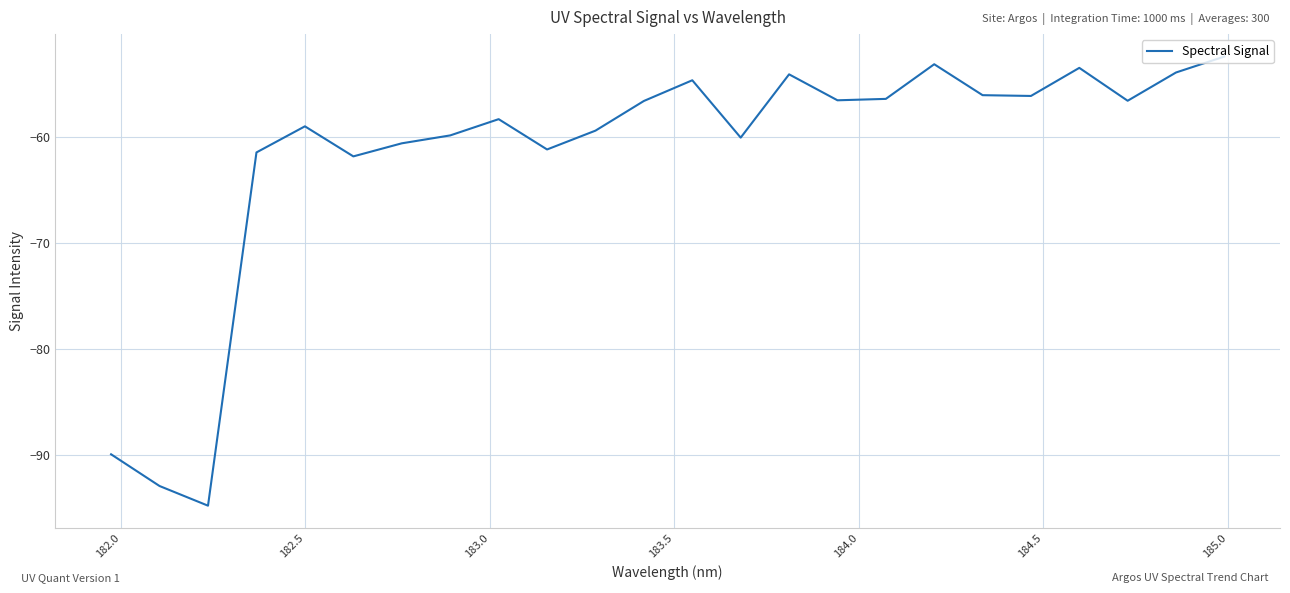

What is the smallest value displayed?

-94.8